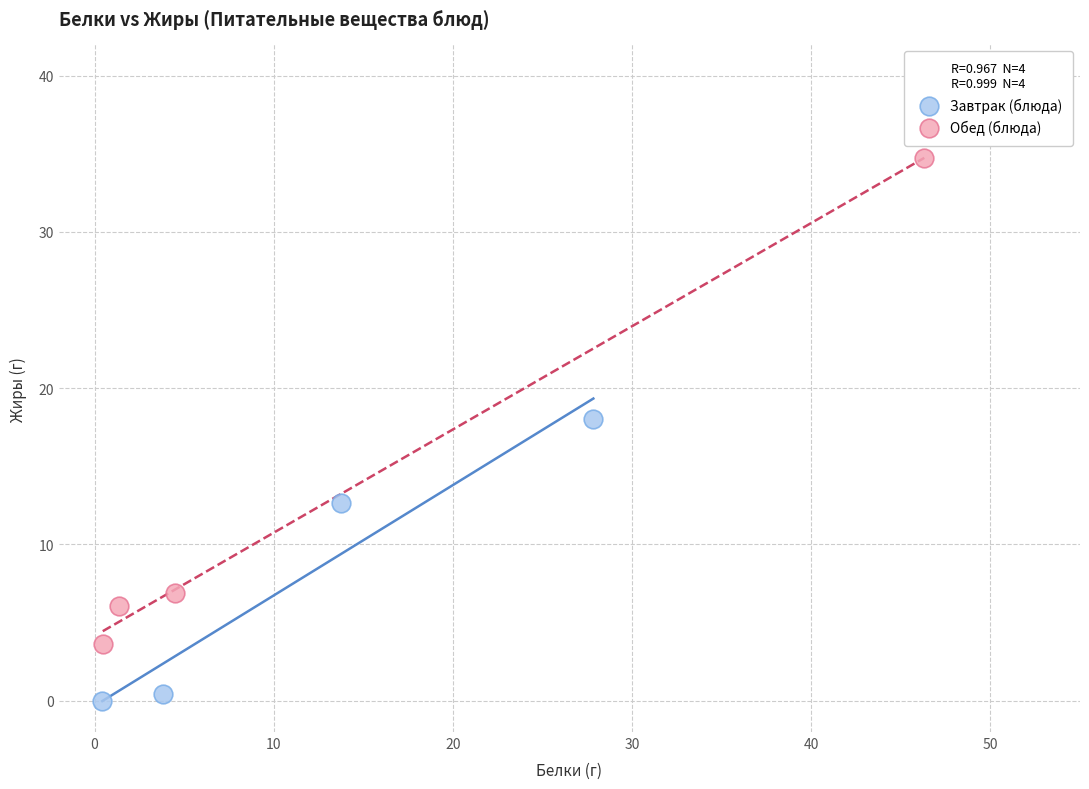

Which series reaches the maximum Y coordinate?

Обед (блюда)